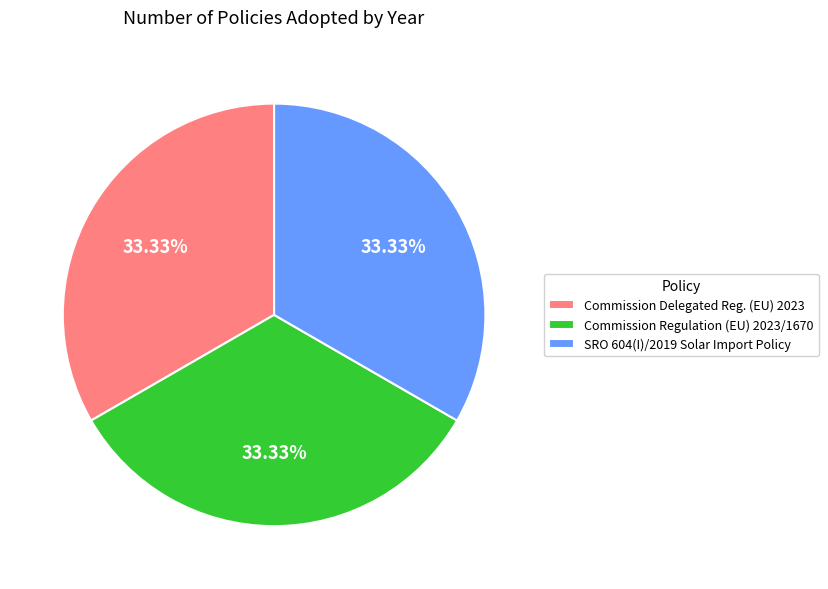

Does SRO 604(I)/2019 Solar Import Policy account for over 50% of the chart?

No